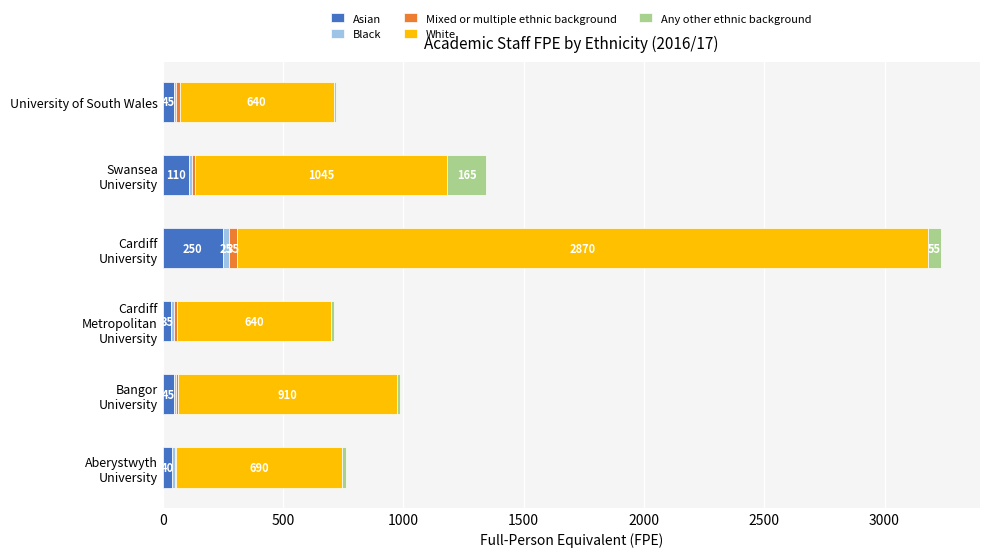

What is the total value across all series at University of South Wales?

720